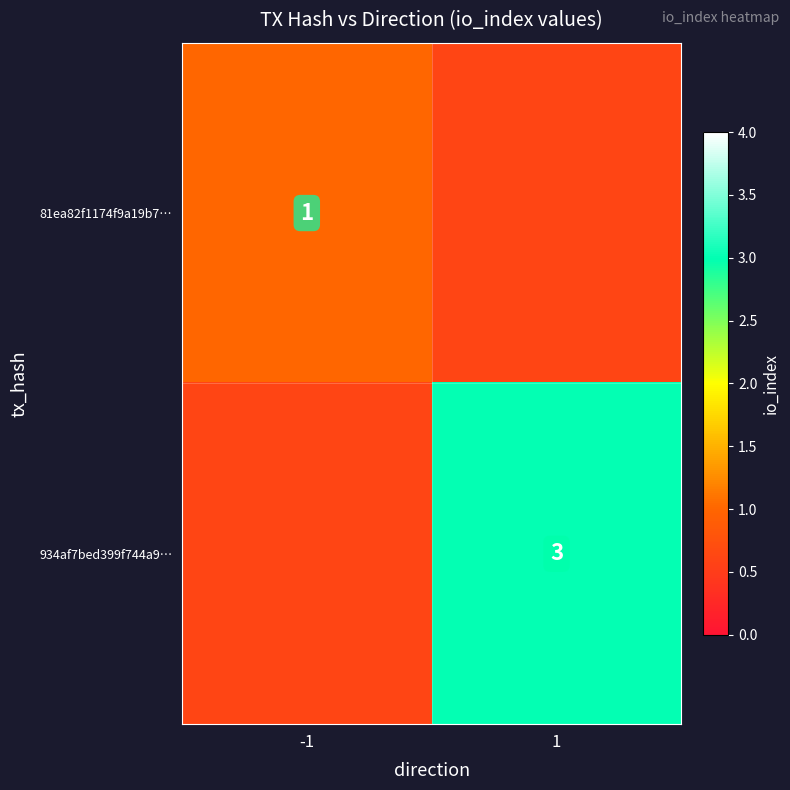

Rank the series at -1 from lowest to highest value.

934af7bed399f744a9…, 81ea82f1174f9a19b7…